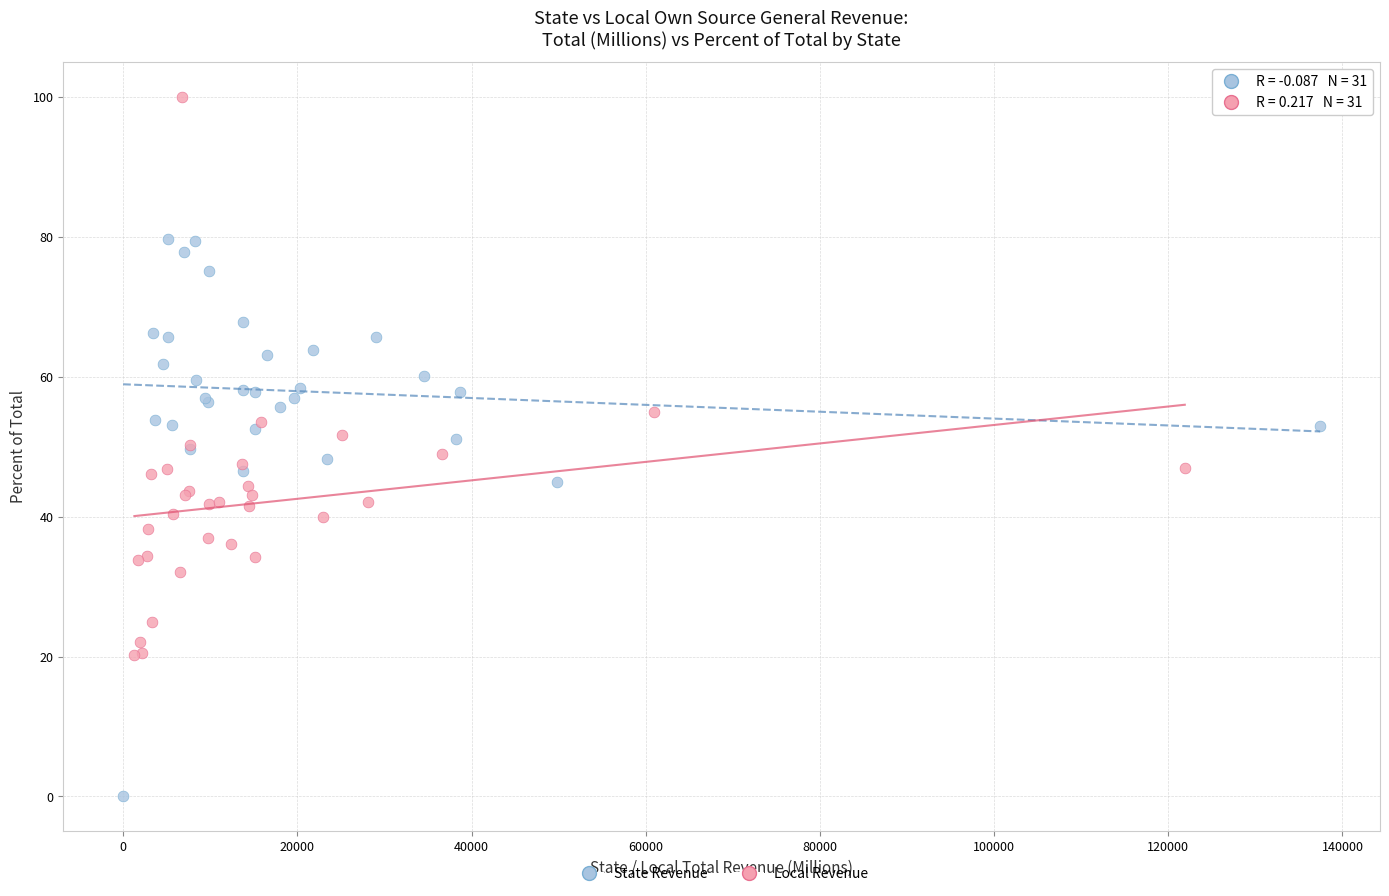

Which series contains the highest Y value?

Local Revenue